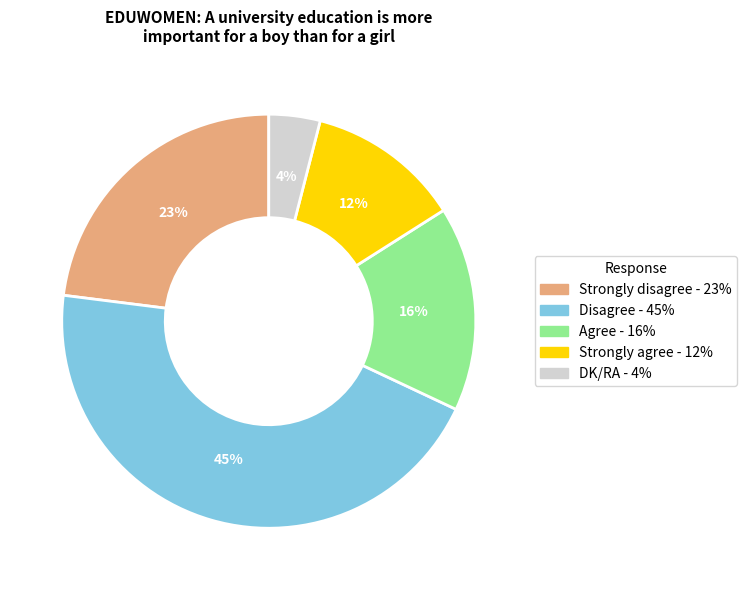

Is the sum of Strongly disagree and Strongly agree greater than half?

No